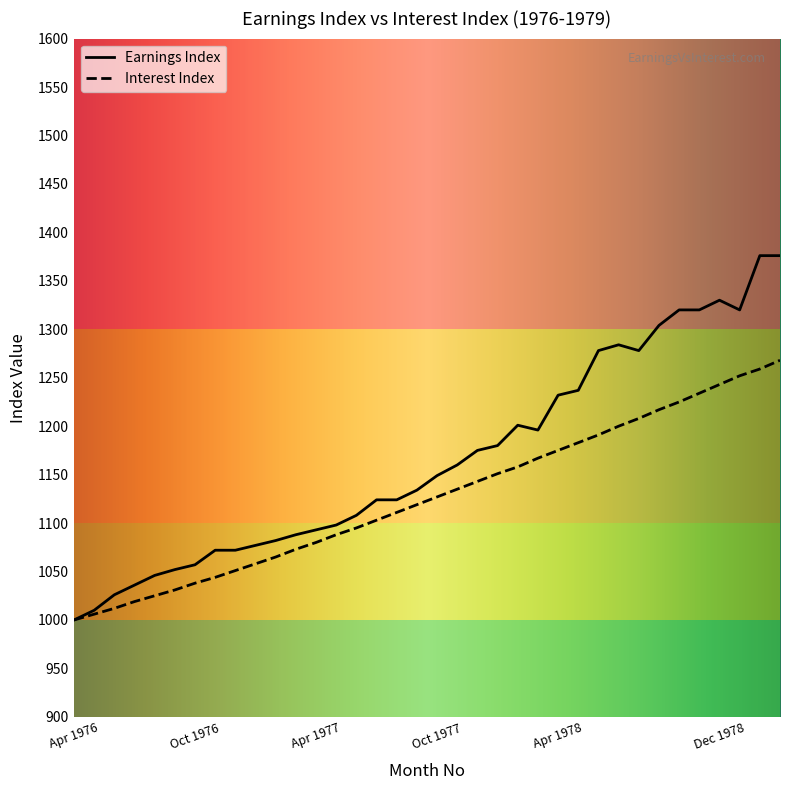

List the series in order of their peak value, lowest first.

Interest Index, Earnings Index